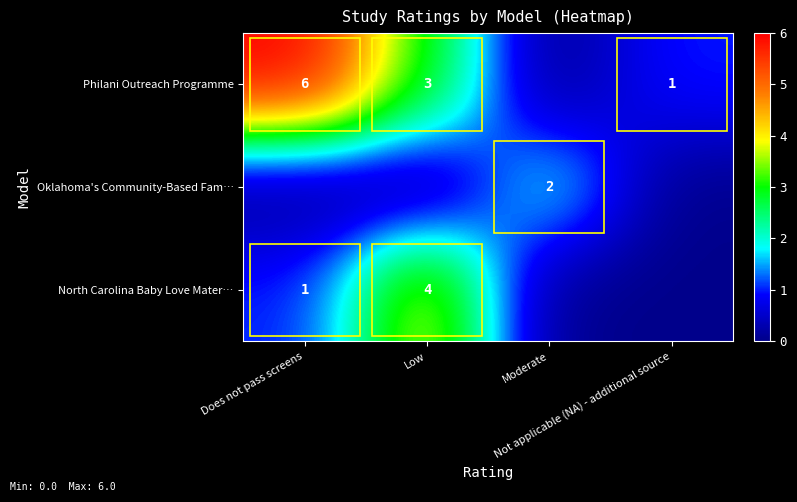

How many data points in Oklahoma's Community-Based Fam… are above 0?

1